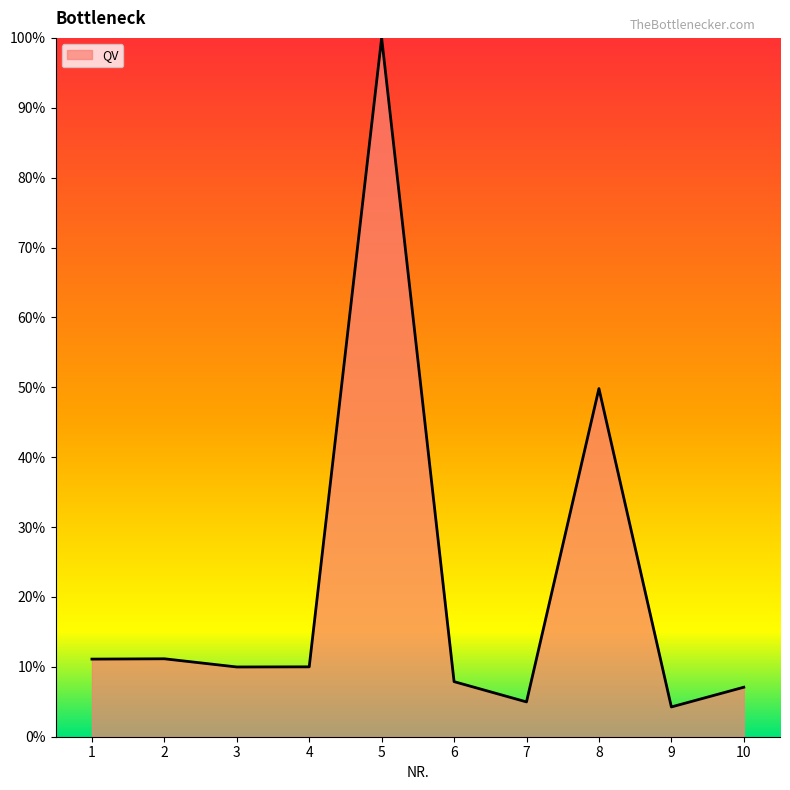

What is the ratio of the value at 3 to the value at 6?

1.3